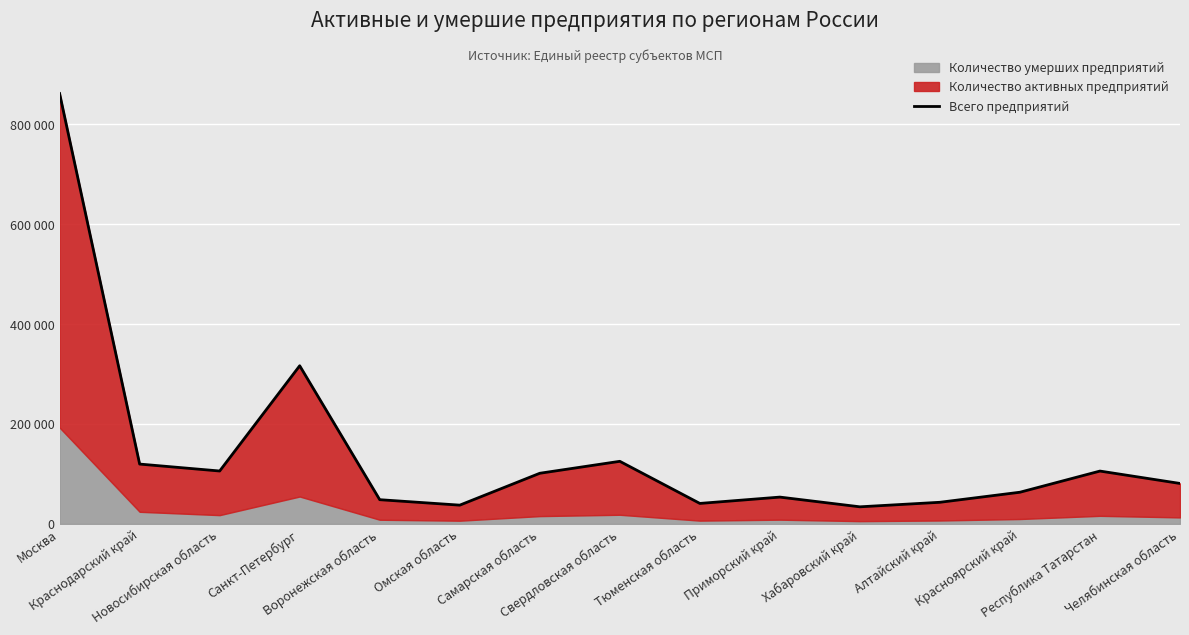

What is the sum of the values at Республика Татарстан and Санкт-Петербург?

422124